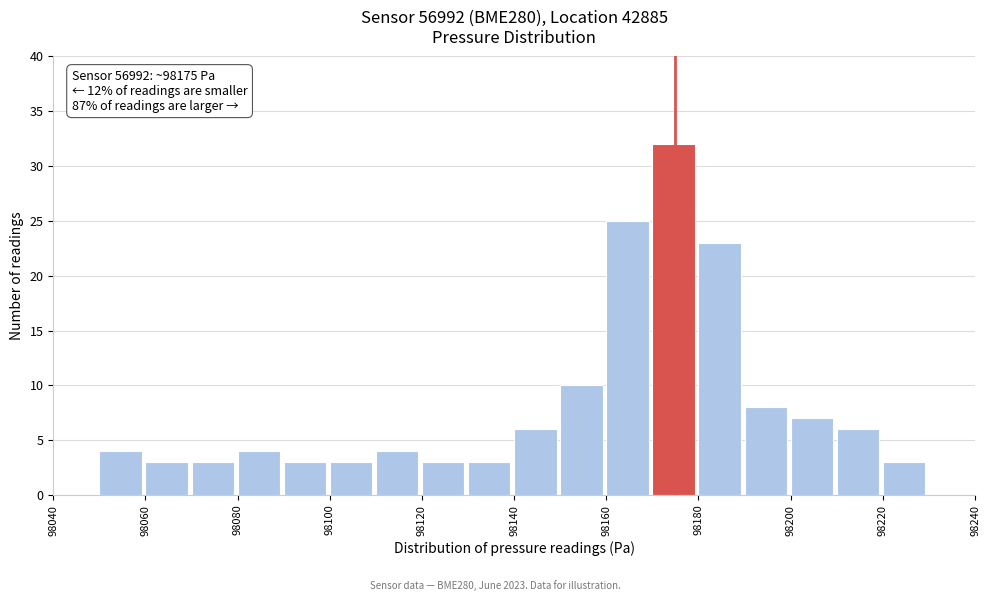

Which range on the x-axis has the tallest bar?

98170 to 98180